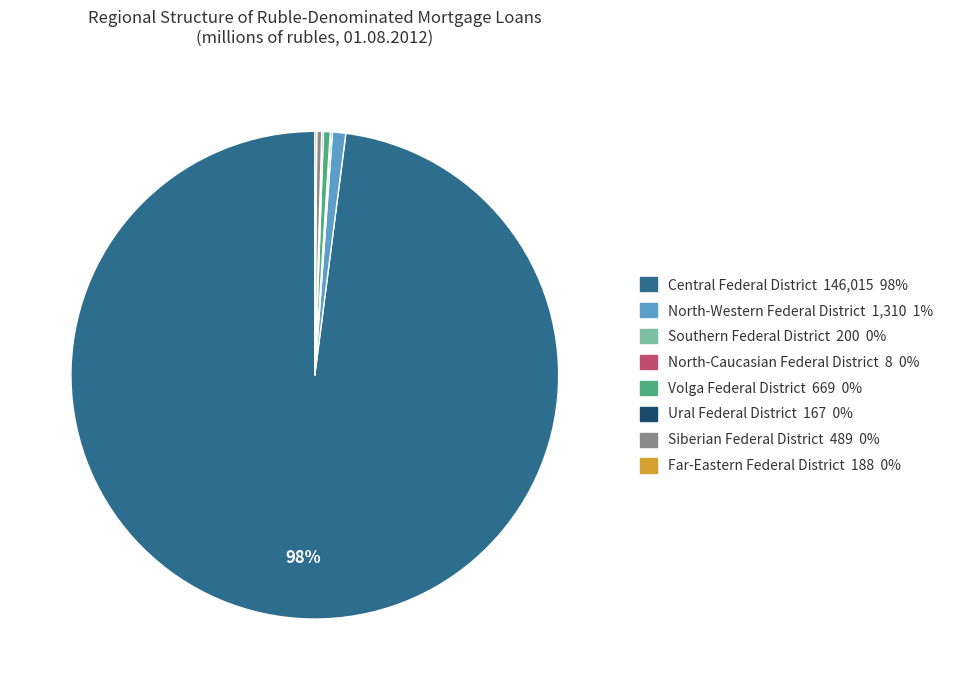

To the nearest percent, what is the average slice percentage?

12%